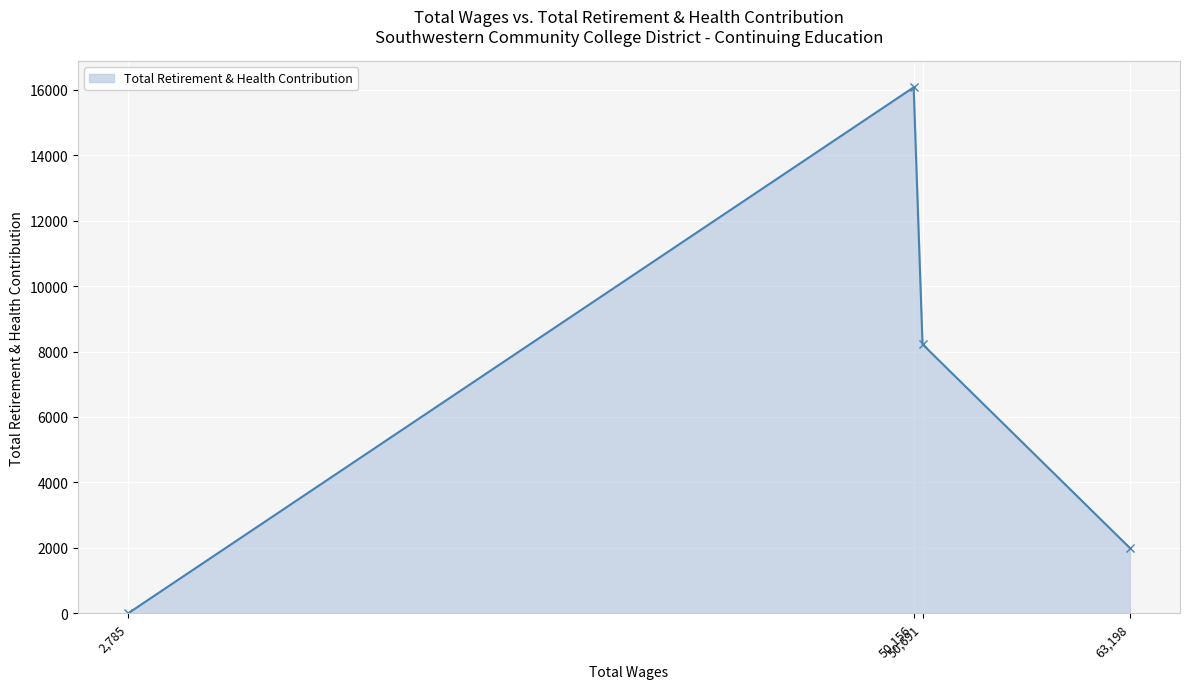

How many data points are less than 8222?

2